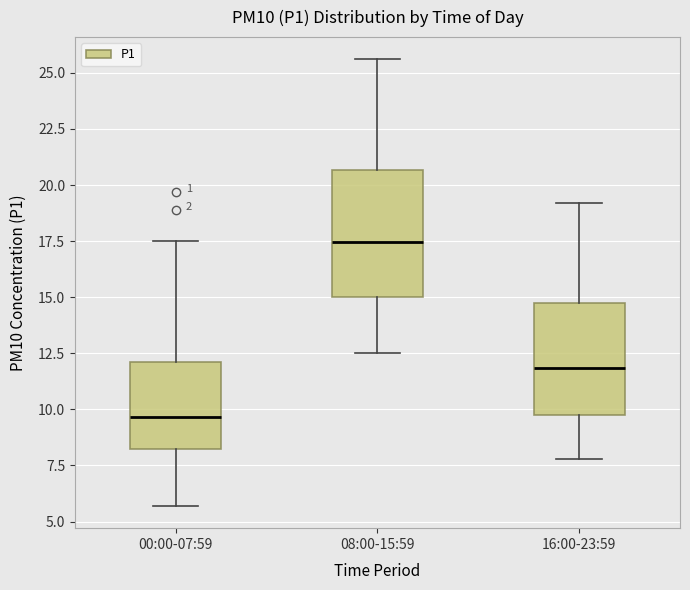

Comparing the boxes themselves (not the whiskers), which one is the tallest?

08:00-15:59